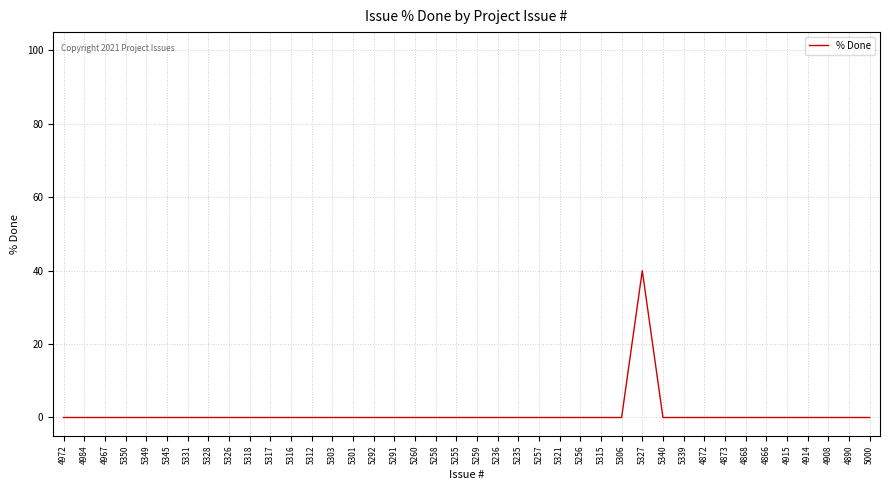

What position from the left is 4866?

35